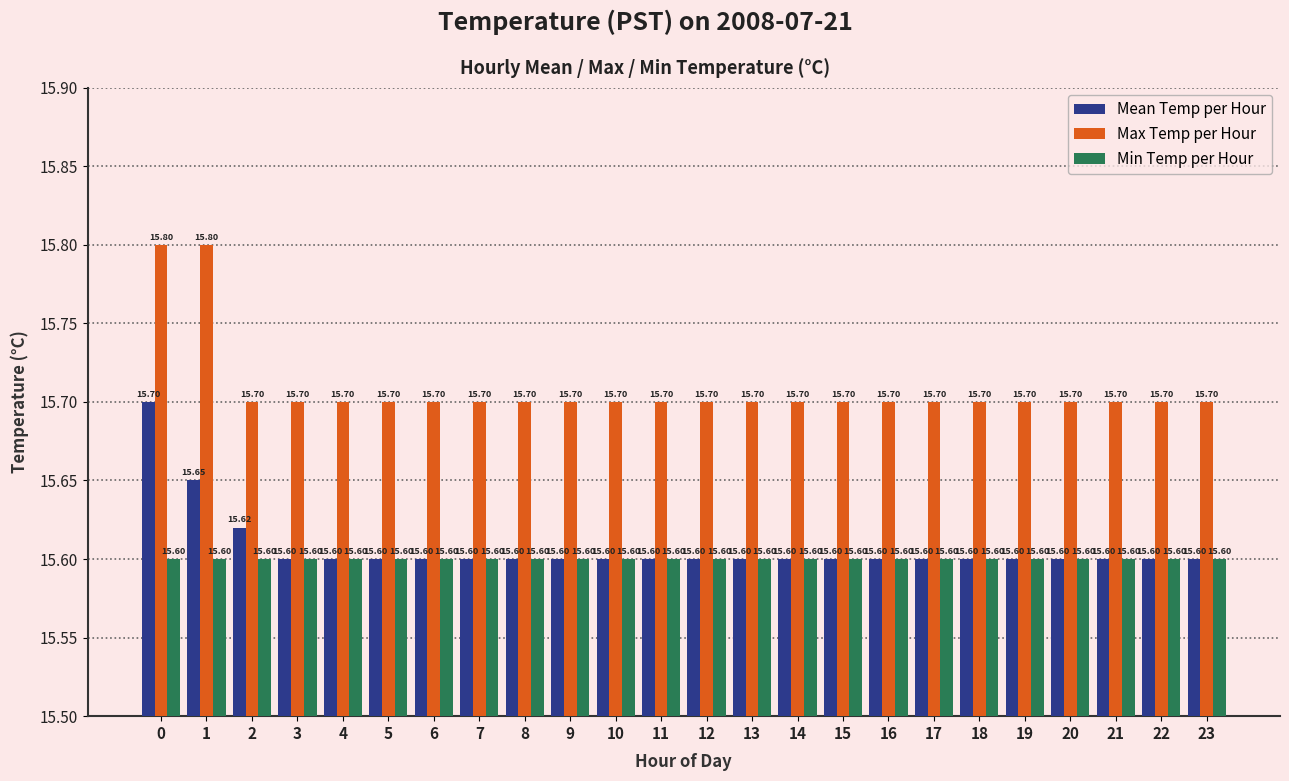

What is the approximate value of Min Temp per Hour at 15?

15.6